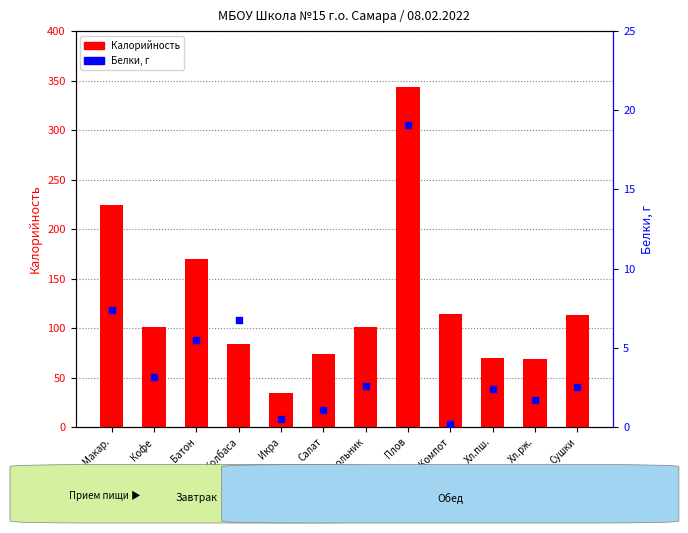

Is the value of Белки, г at Сушки greater than the value of Калорийность at Колбаса?

No